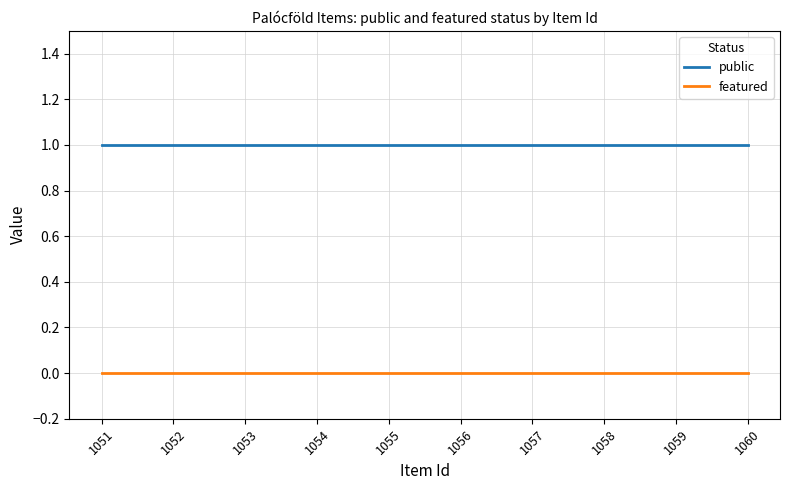

List the series in order of their peak value, lowest first.

featured, public